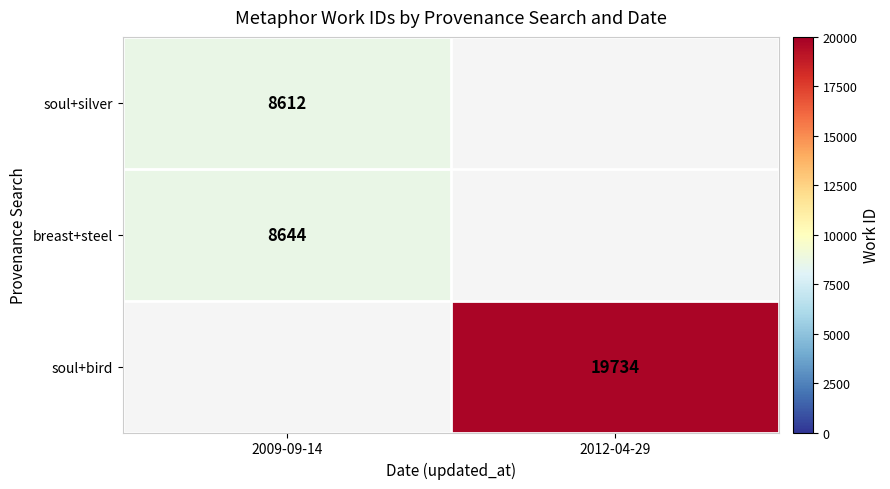

Count the number of categories in the chart.

2